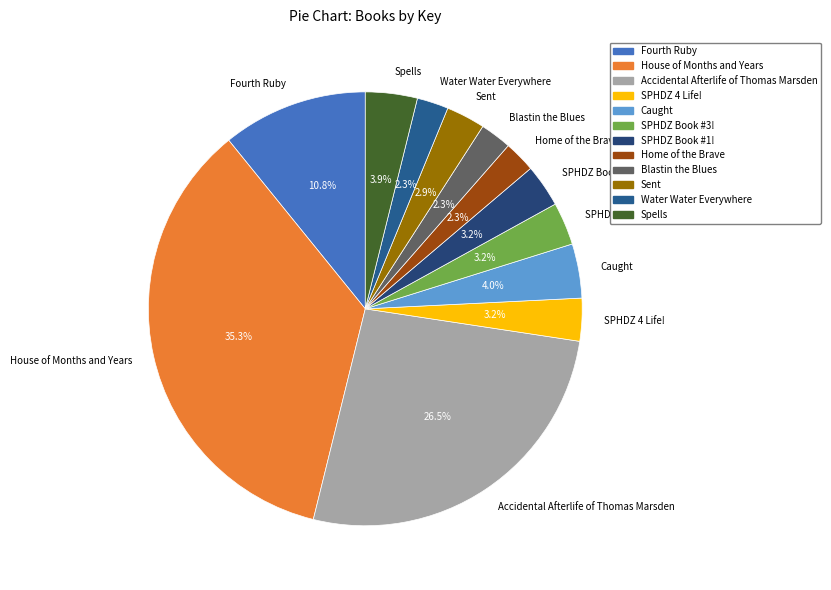

Which has a higher value, Home of the Brave or House of Months and Years?

House of Months and Years